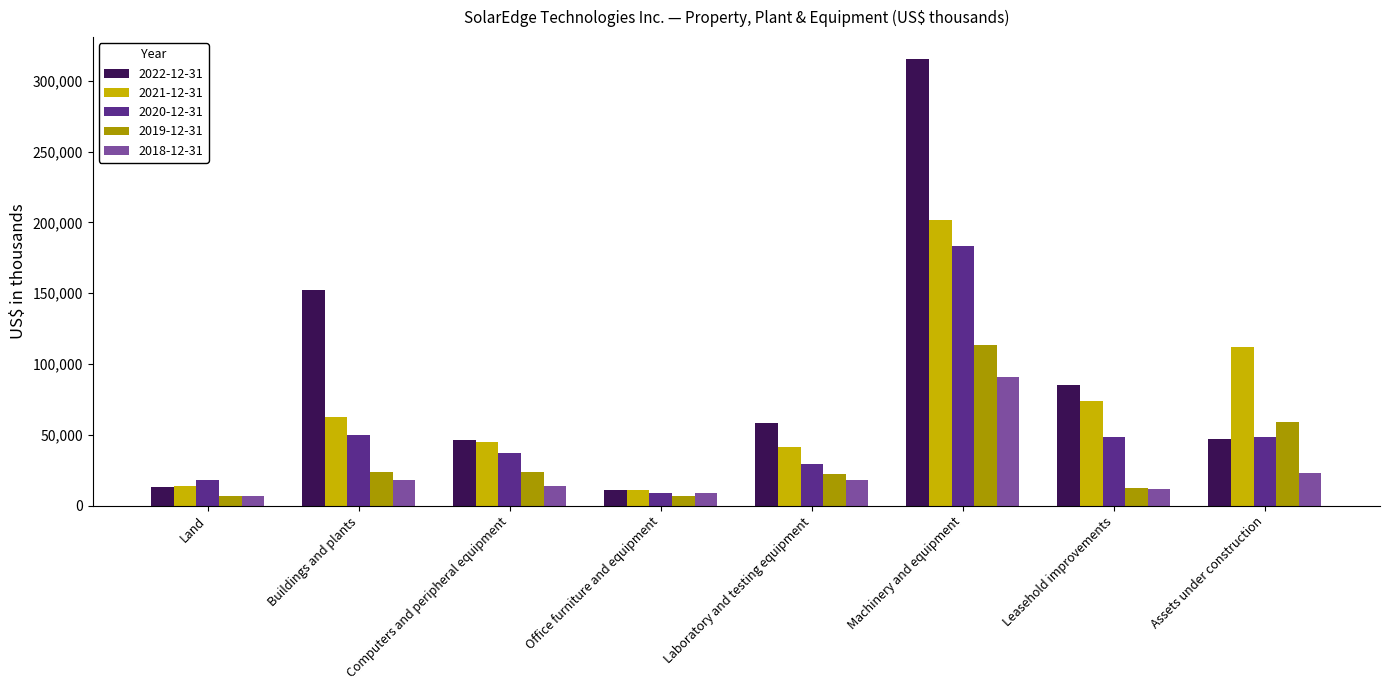

Count the number of categories in the chart.

8